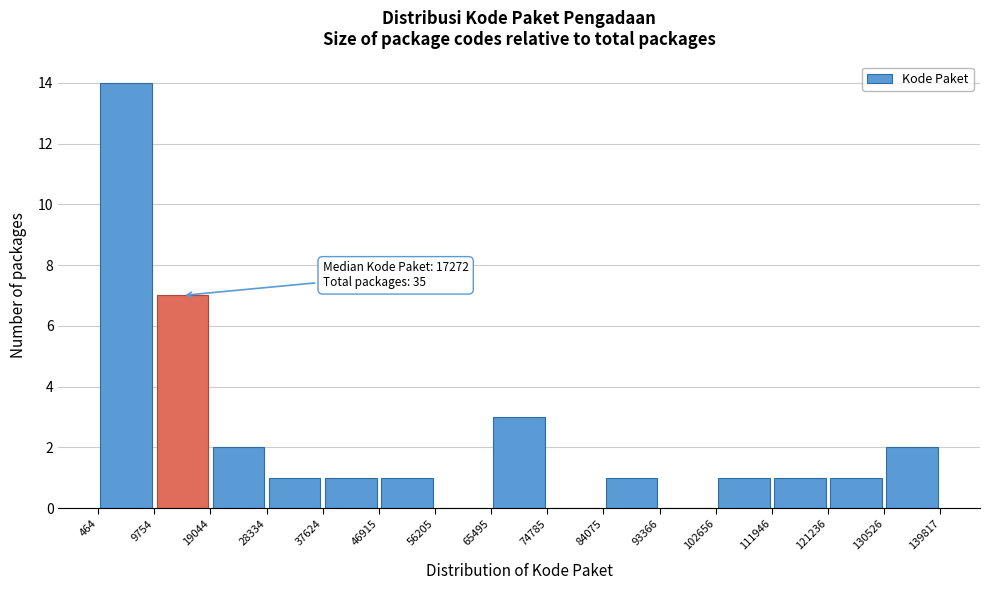

Over which range of the x-axis is the bar tallest?

464 to 9754